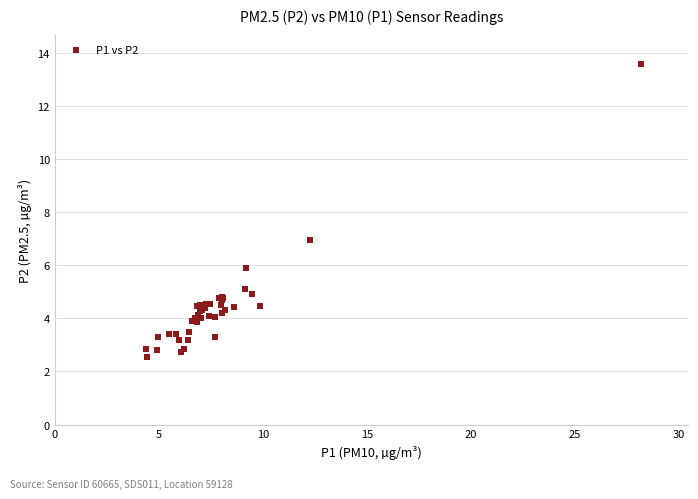

What Y value in the scatter plot is closest to 8?

7.0